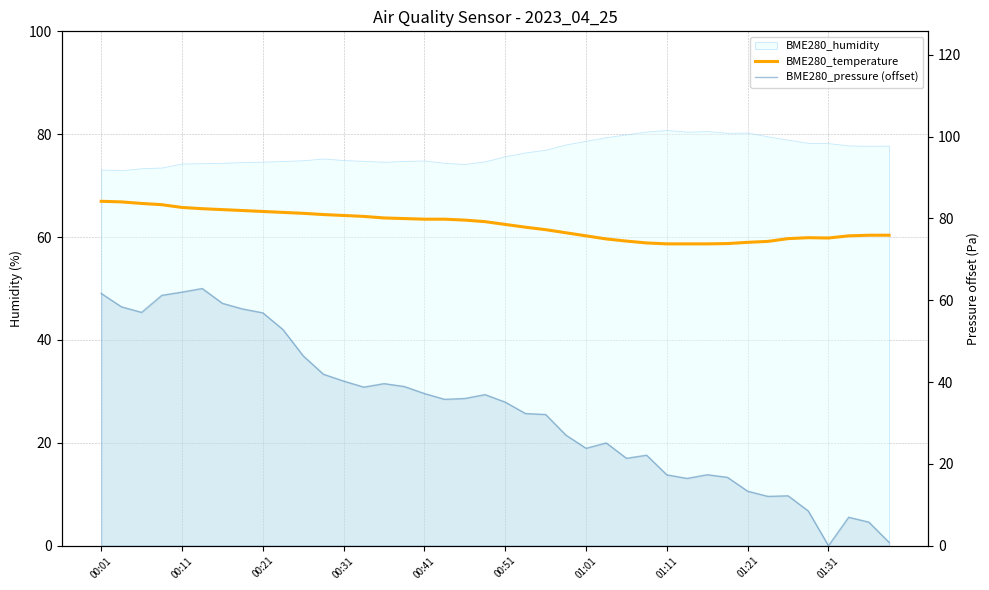

What position from the right is 00:11?

39